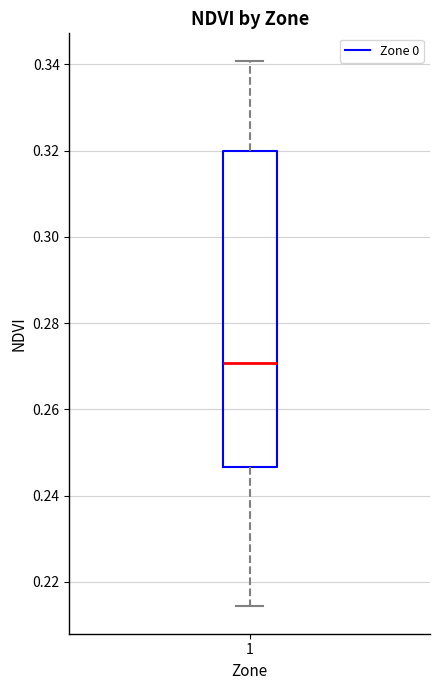

Transcribe this box plot: give where the median line is, the range the box spans, and where the two whiskers end, as read against the y-axis. The values are not printed on the chart, so give them approximately, as read against the axis.

median 0.270, box 0.246 to 0.320, whiskers 0.214 to 0.340